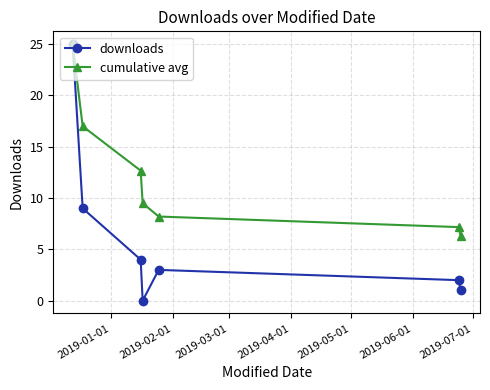

Reading left to right, transcribe all the data shown in this chart.

downloads: 25.0	9.0	4.0	0.0	3.0	2.0	1.0
cumulative avg: 25.0	17.0	12.7	9.5	8.2	7.2	6.3